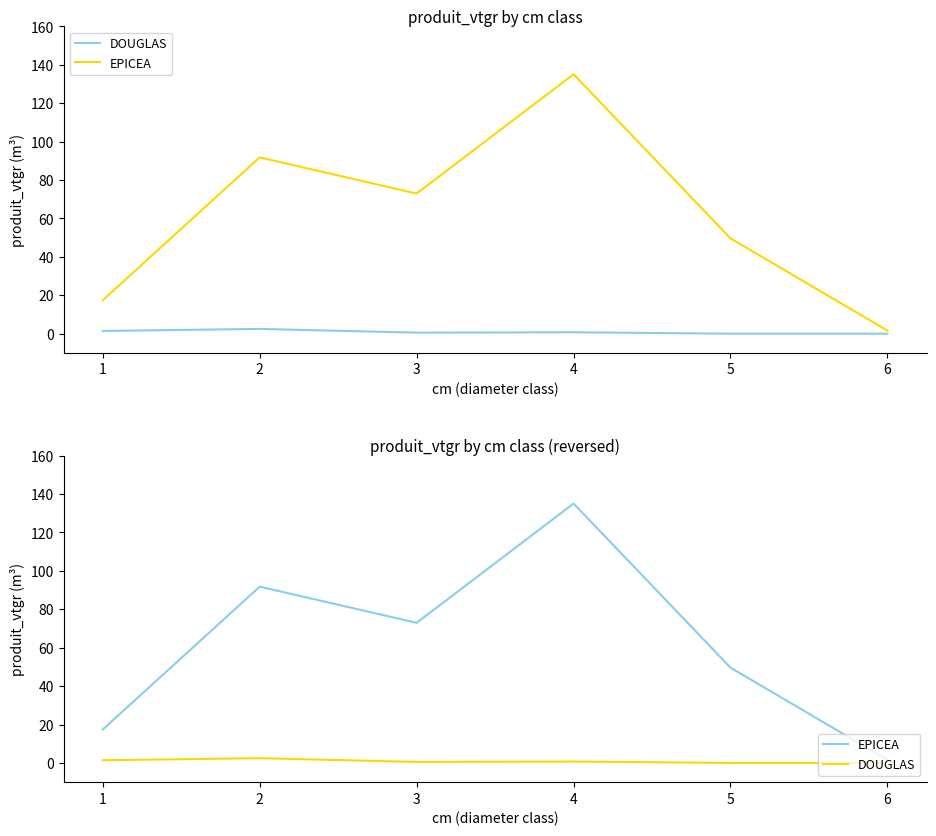

At which label is DOUGLAS closest to 1?

4